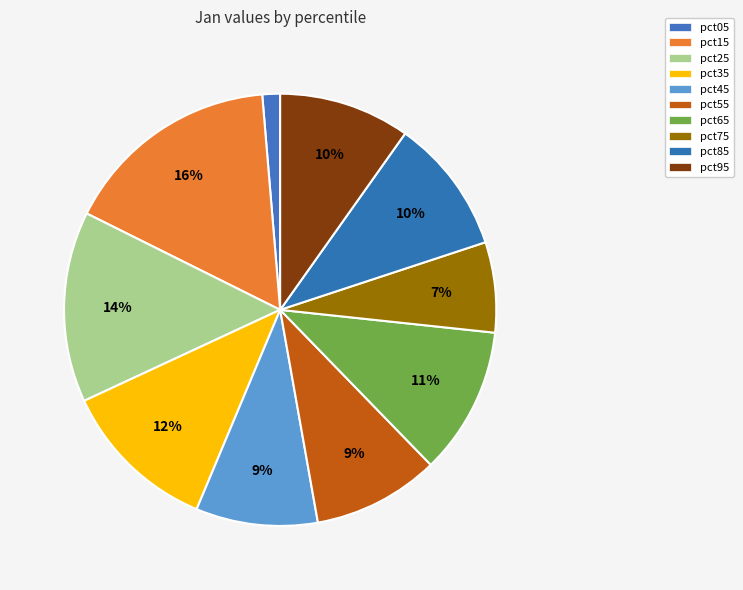

Rank the categories by value from lowest to highest.

pct05, pct75, pct45, pct55, pct95, pct85, pct65, pct35, pct25, pct15